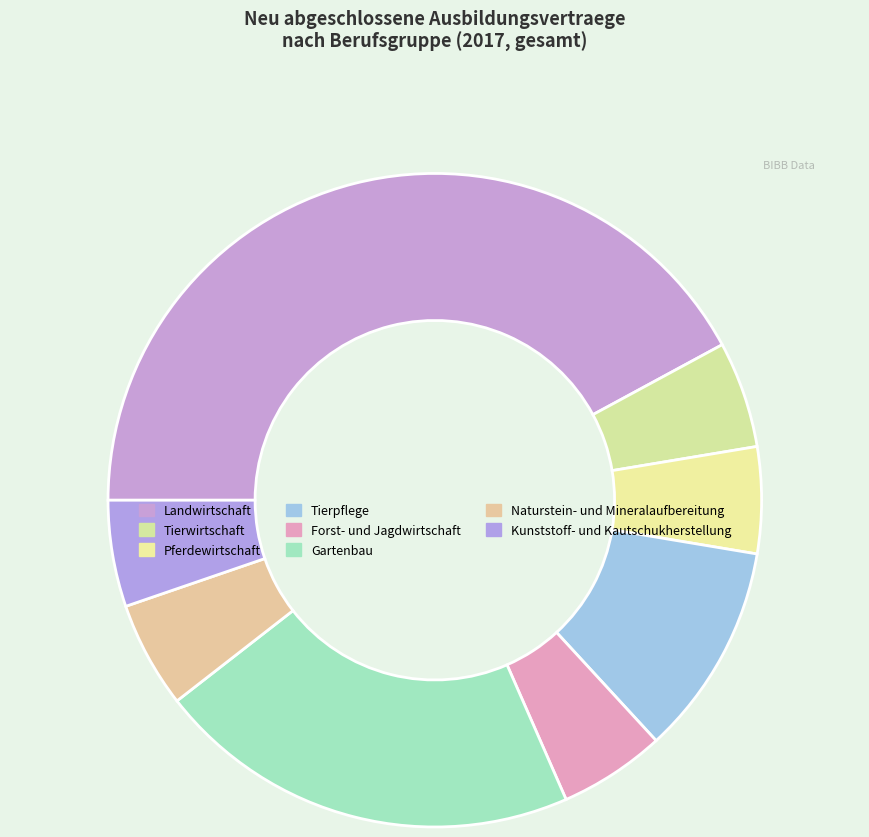

How many segments does this pie chart have?

8